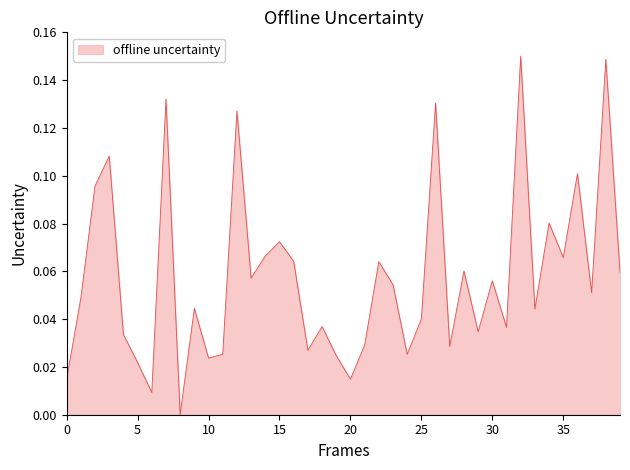

How many points are lower than both their immediate neighbors (excluding endpoints)?

13